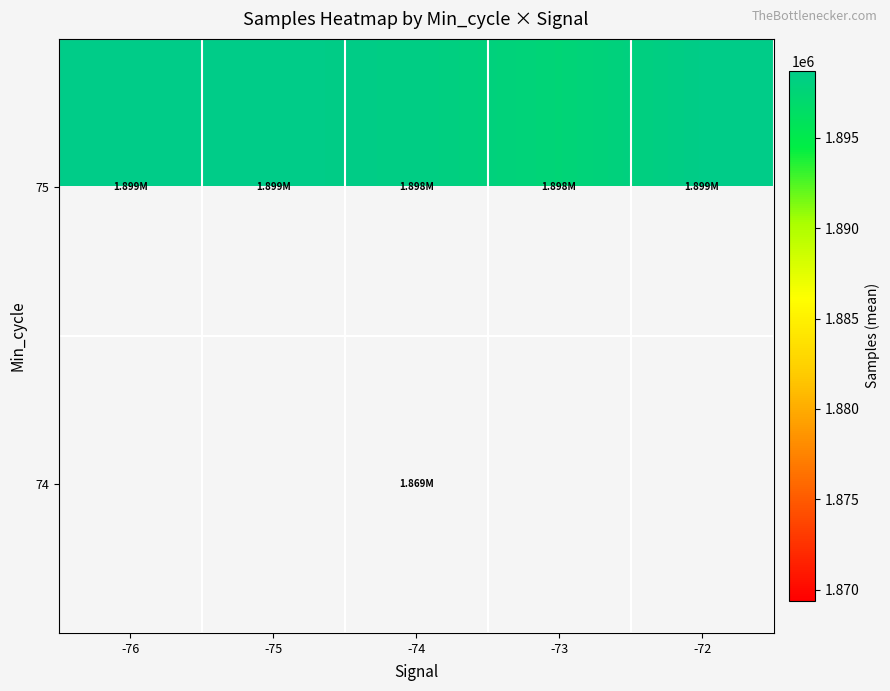

What is the spread (max minus min) of values at -74?

28988.6